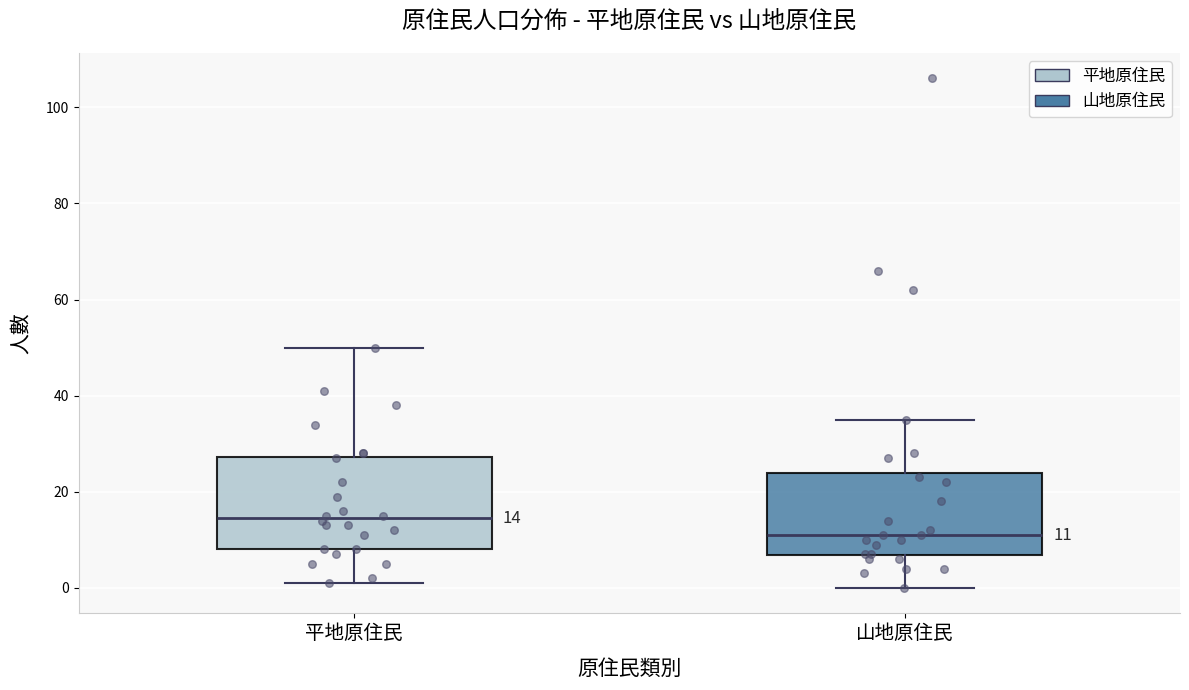

Comparing the boxes themselves (not the whiskers), which one is the tallest?

平地原住民